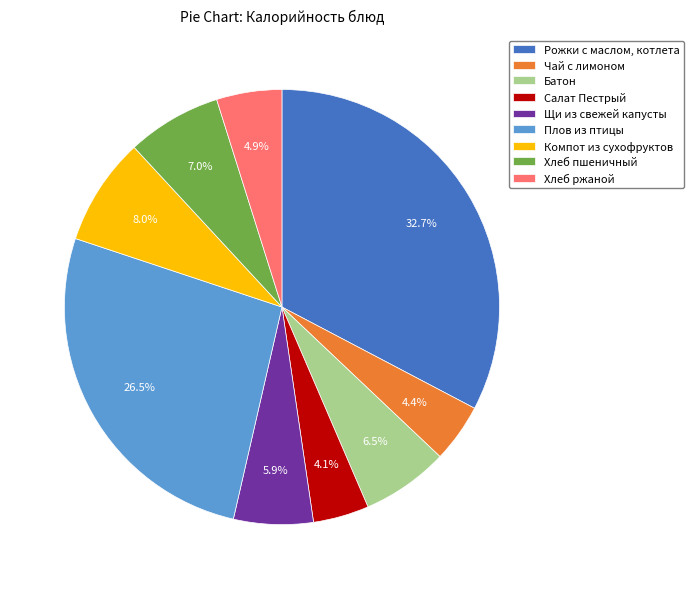

To the nearest percent, what is the difference between the Хлеб ржаной and Хлеб пшеничный slice percentages?

2%